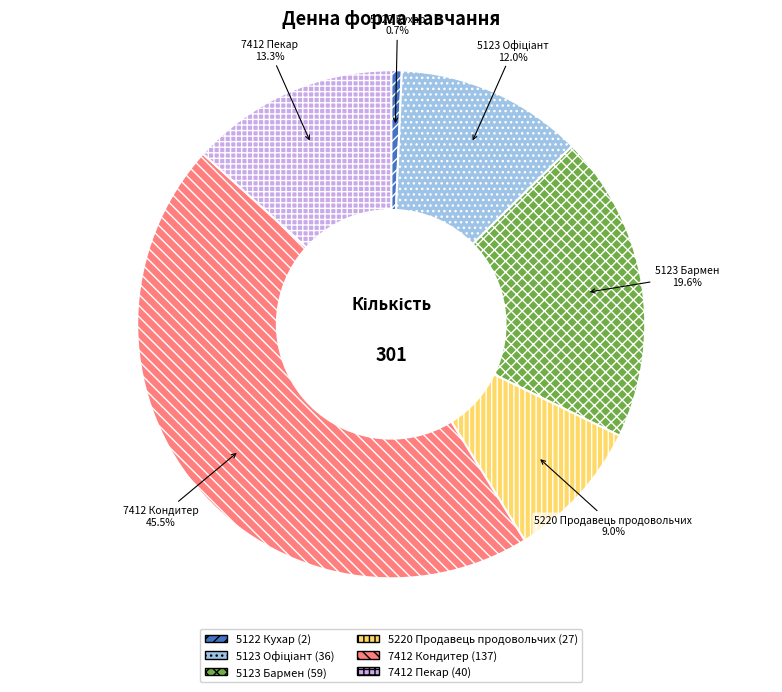

Count the number of slices in the pie.

6